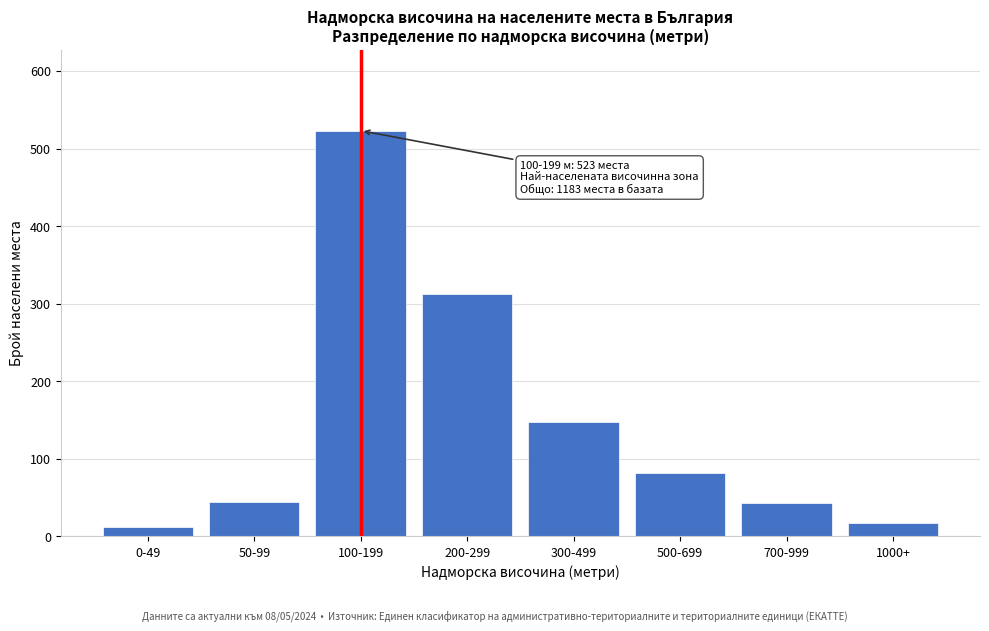

Which category has the highest value across all series?

100-199